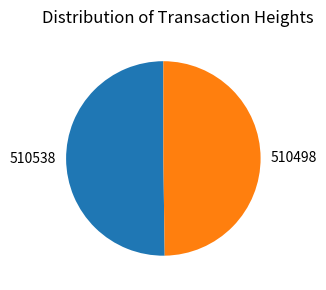

Is it true that 510538 is 58% of the pie?

False